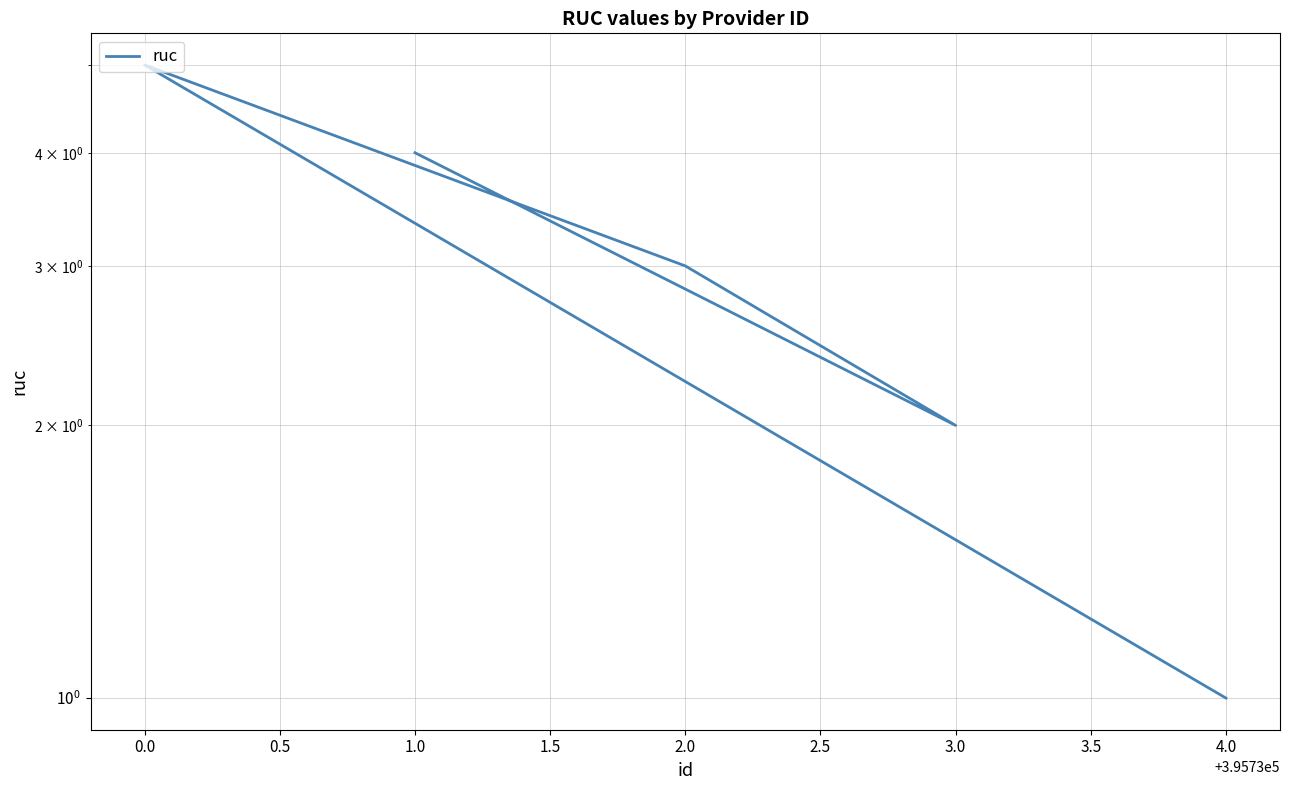

Is this an area chart (filled region under the line)?

No